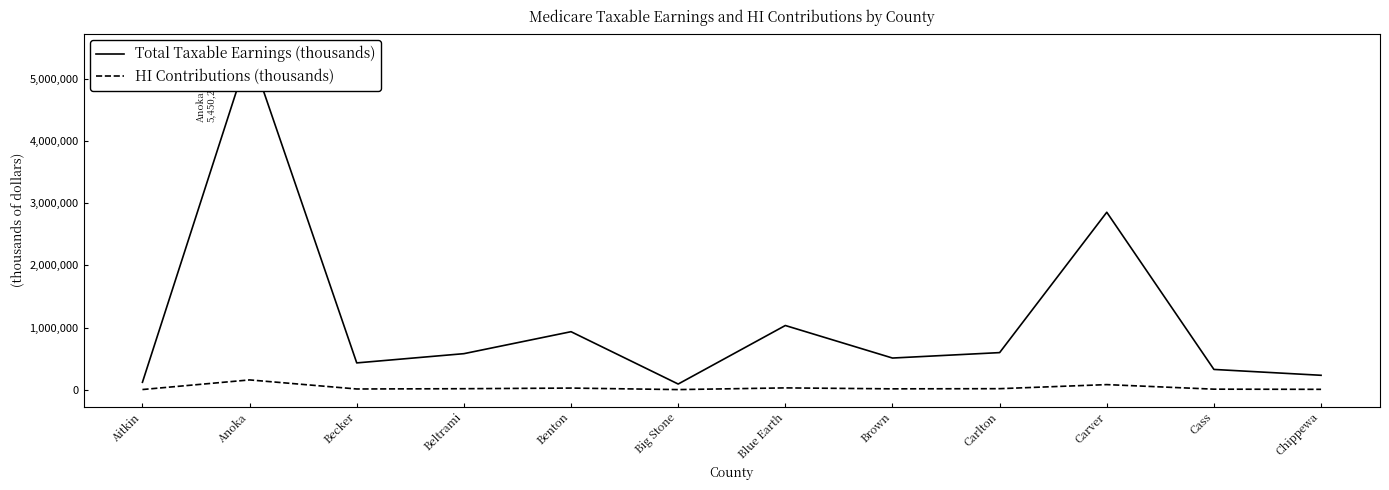

At which label does Total Taxable Earnings (thousands) first exceed 579770?

Anoka